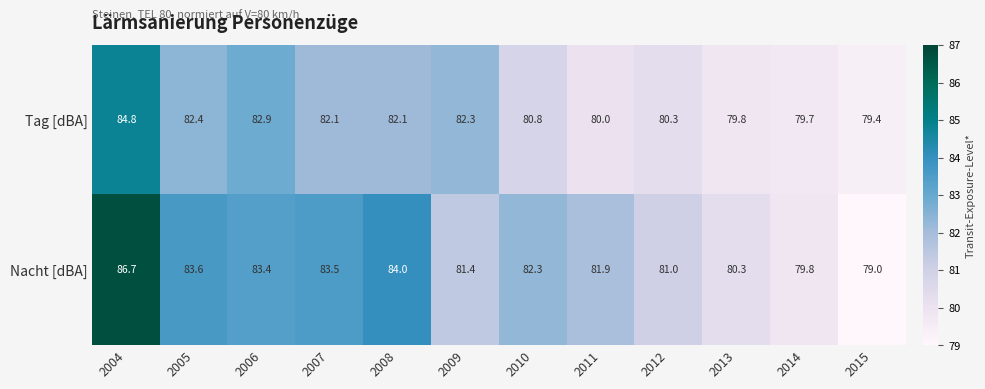

What is the lowest value of the Tag [dBA] series?

79.4